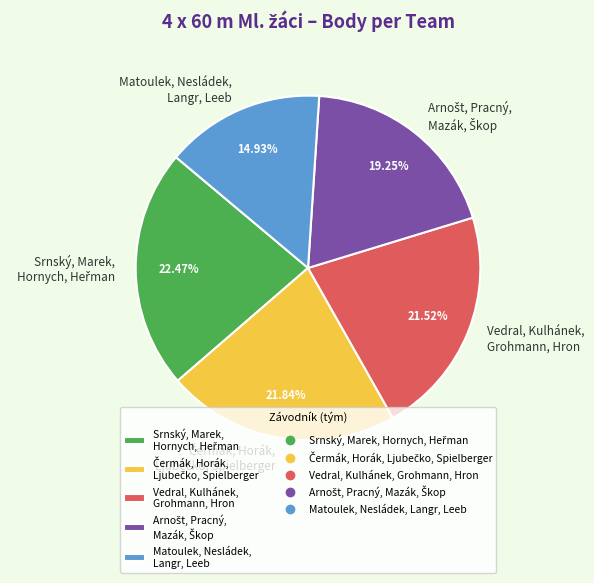

Which slice is the smallest?

Matoulek, Nesládek, Langr, Leeb